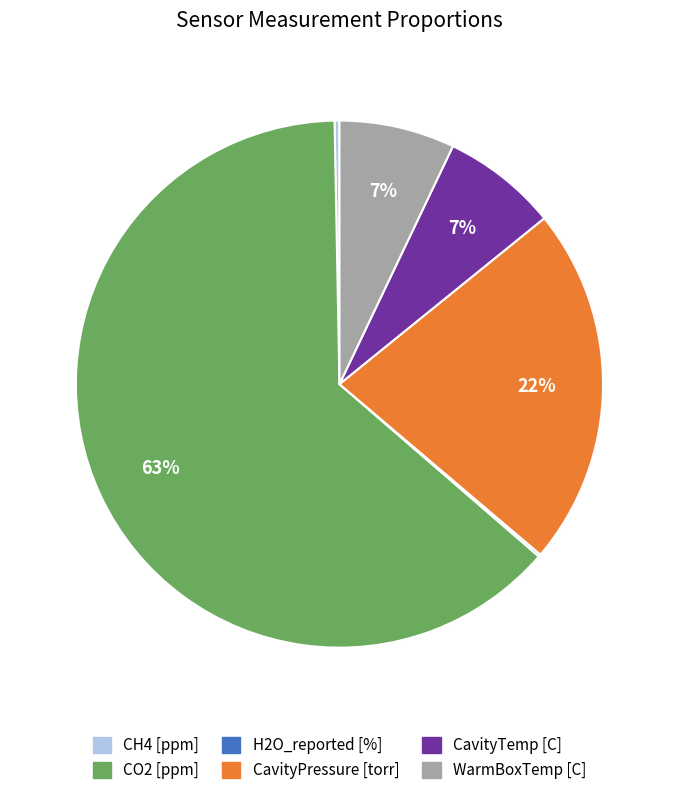

The WarmBoxTemp [C] slice represents 16% of the pie. True or false?

False